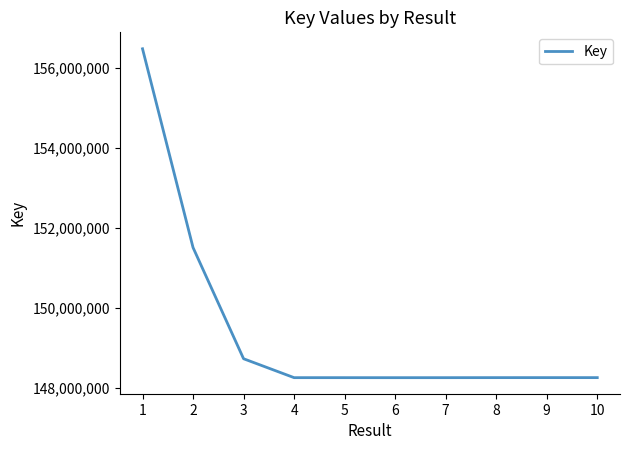

The value at 6 is 53404595. True or false?

False